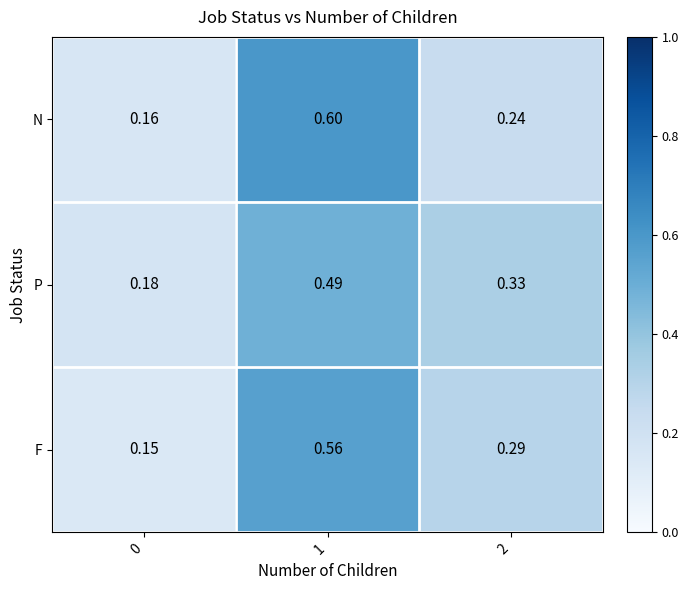

Which series has the widest spread of values?

N